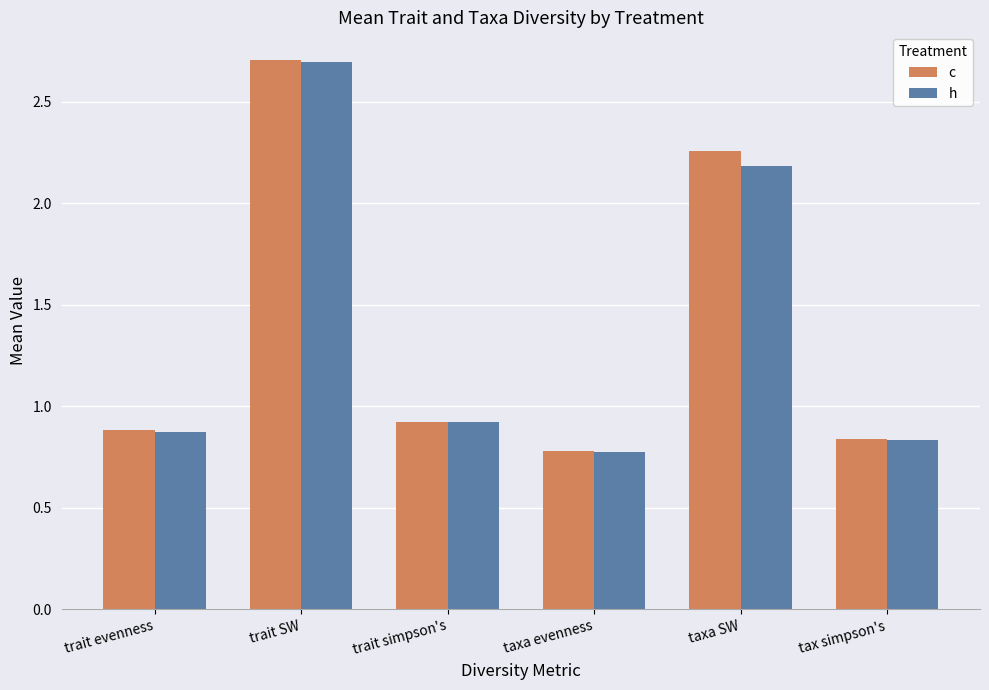

What is the average value of the c series?

1.4